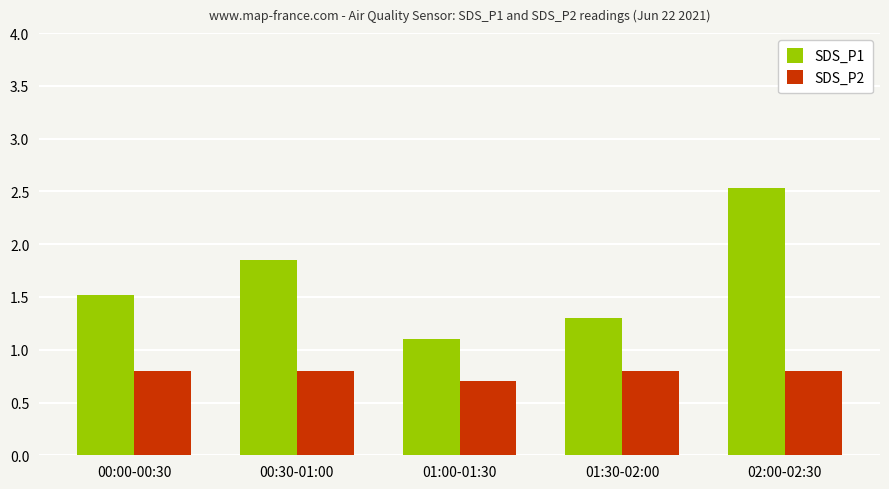

What is the difference between the highest and lowest values at 00:00-00:30?

0.7